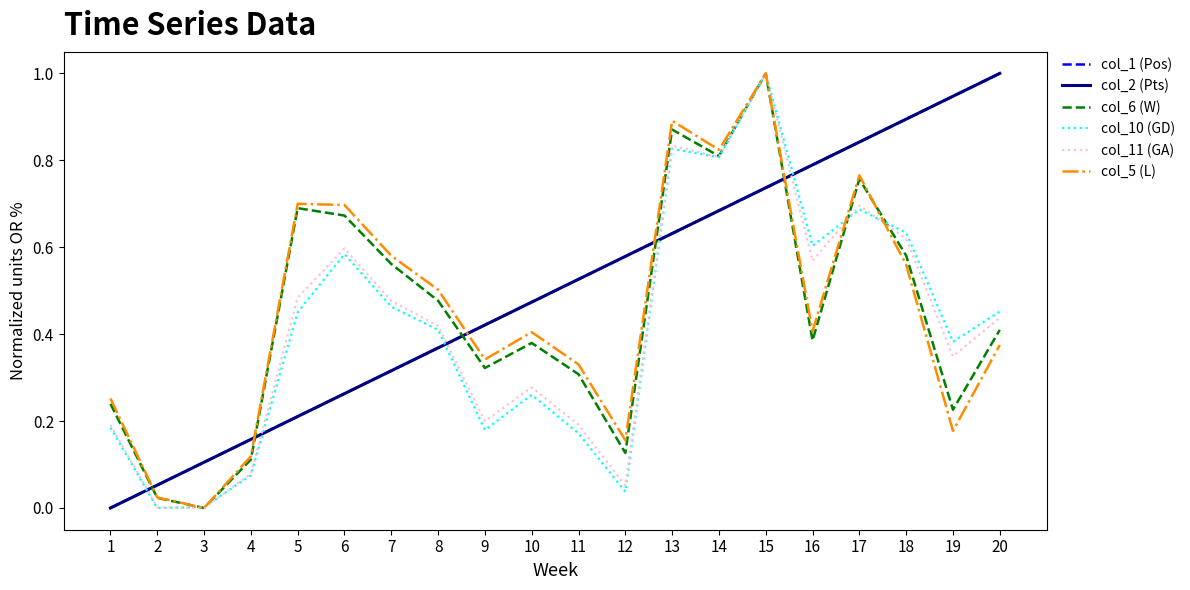

Does the chart display data point markers on the line(s)?

No